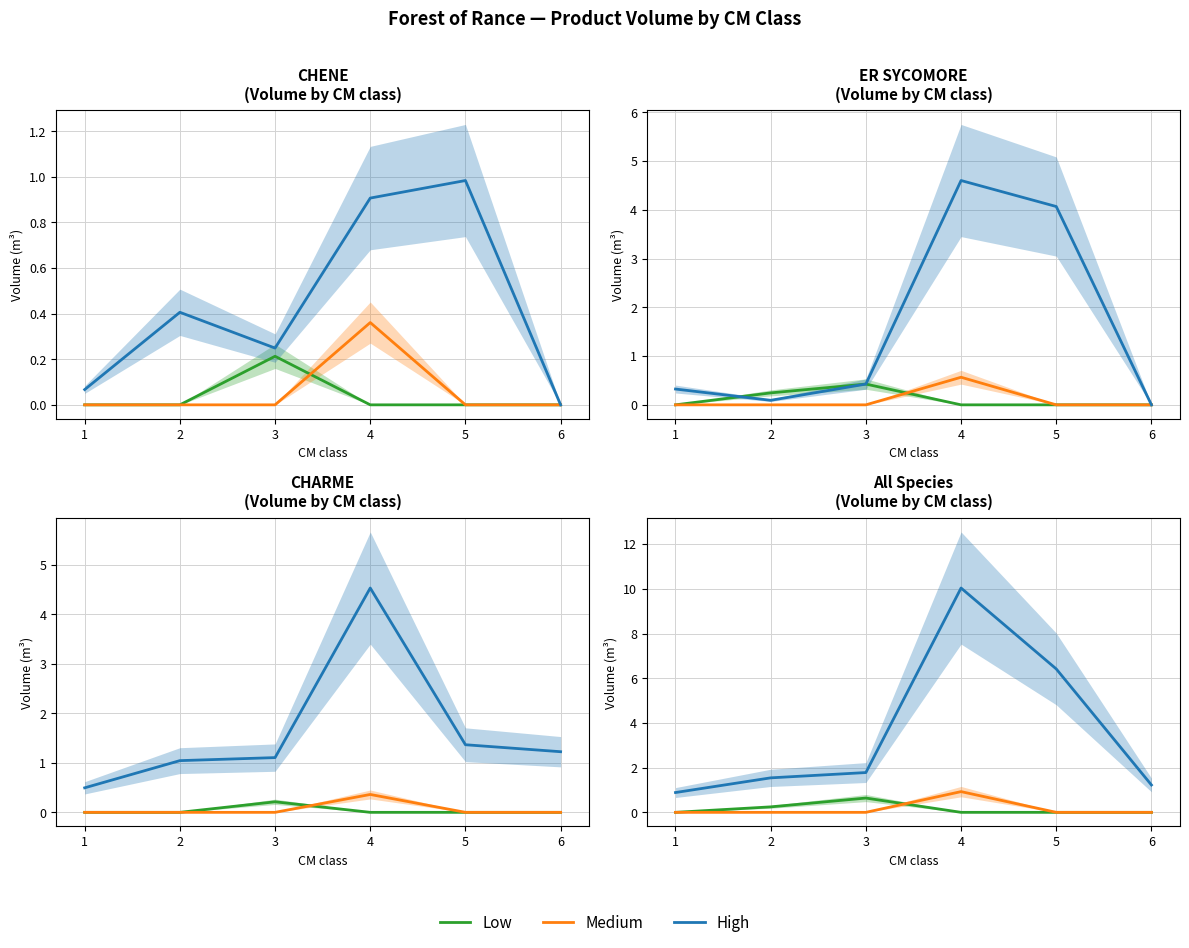

How many lines are shown in the chart?

3